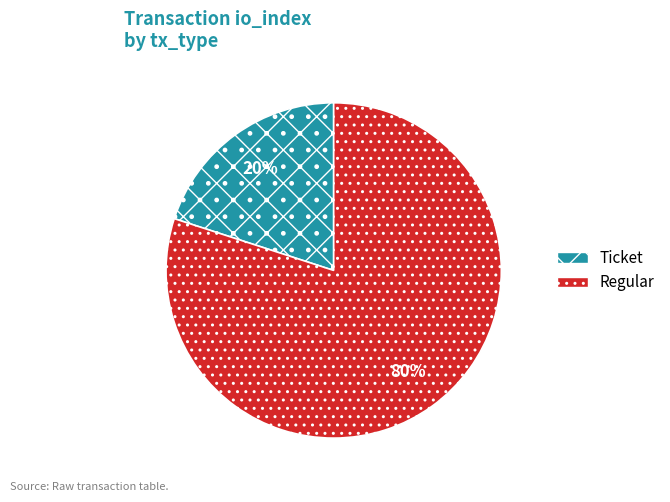

Rank the categories by value from lowest to highest.

Ticket, Regular